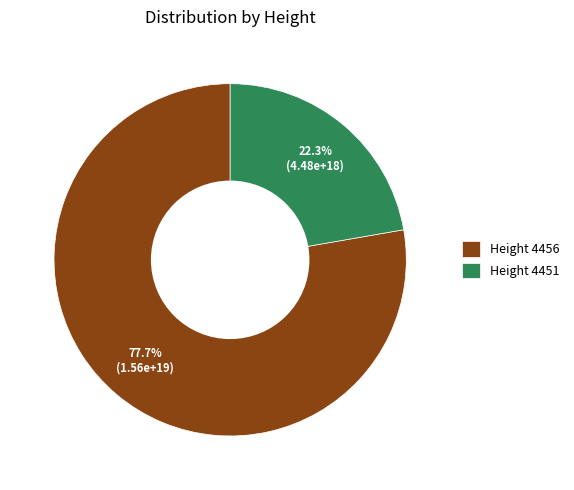

What is the smallest slice in the pie chart?

Height 4451